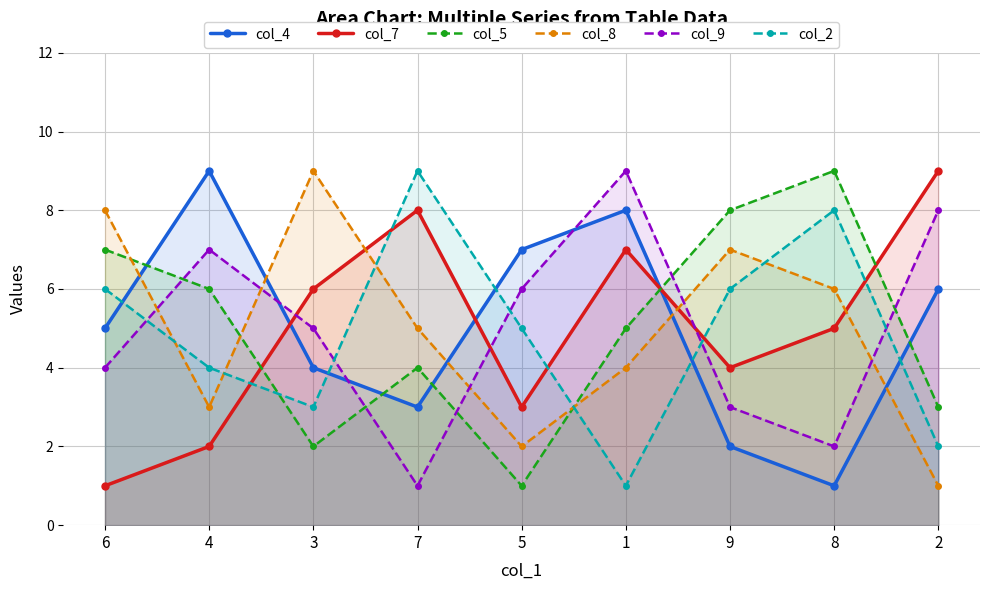

At how many categories does at least one series exceed 4?

9